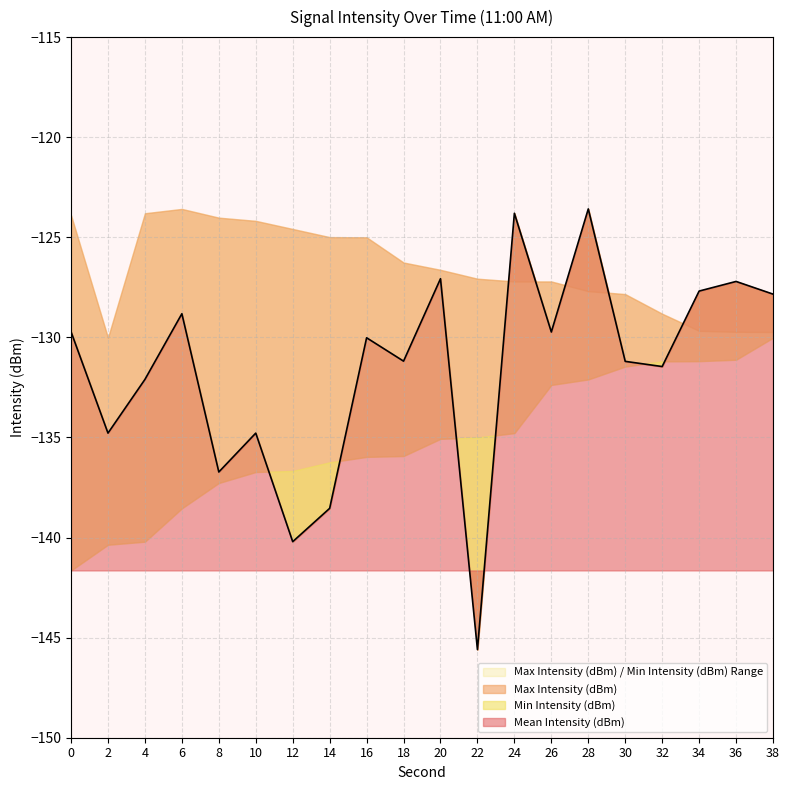

How many data points in Max Intensity (dBm) are less than -126?

12